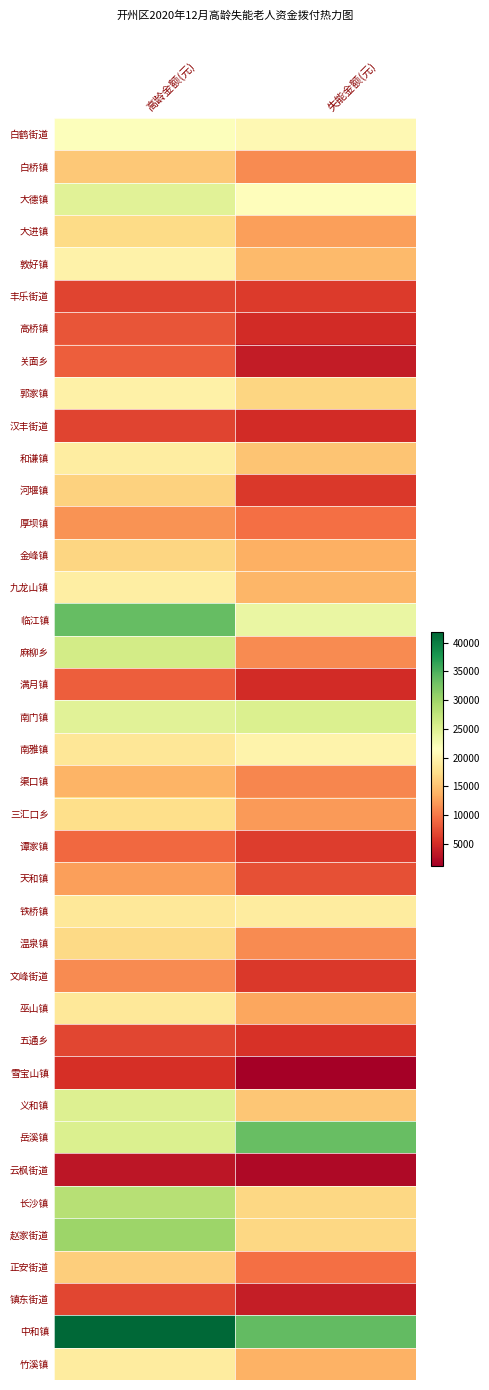

How many series are shown in this chart?

39